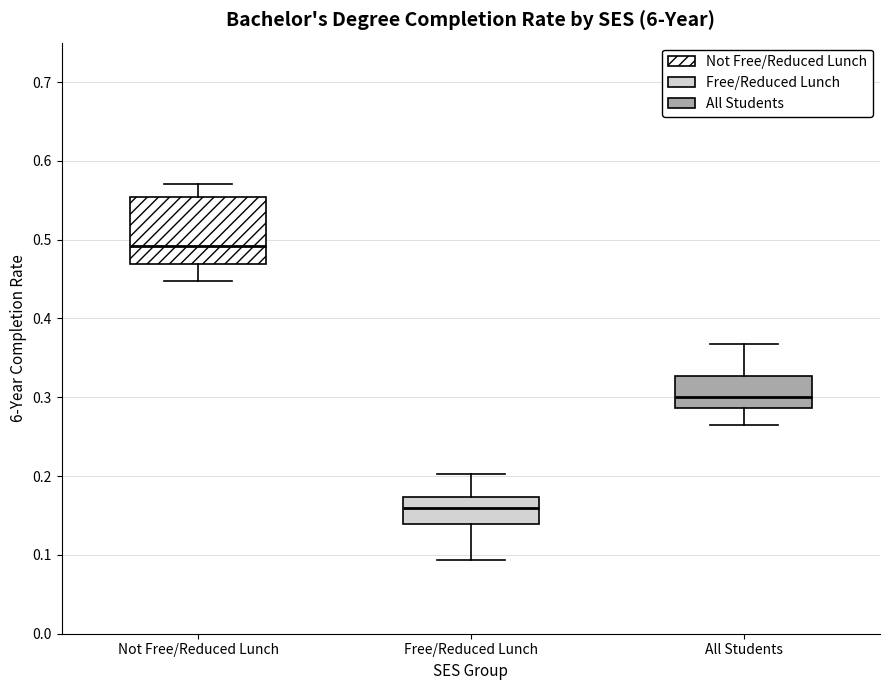

Where does the upper whisker of the box for Free/Reduced Lunch end on the y-axis? The values are not printed on the chart, so give them approximately, as read against the axis.

0.20